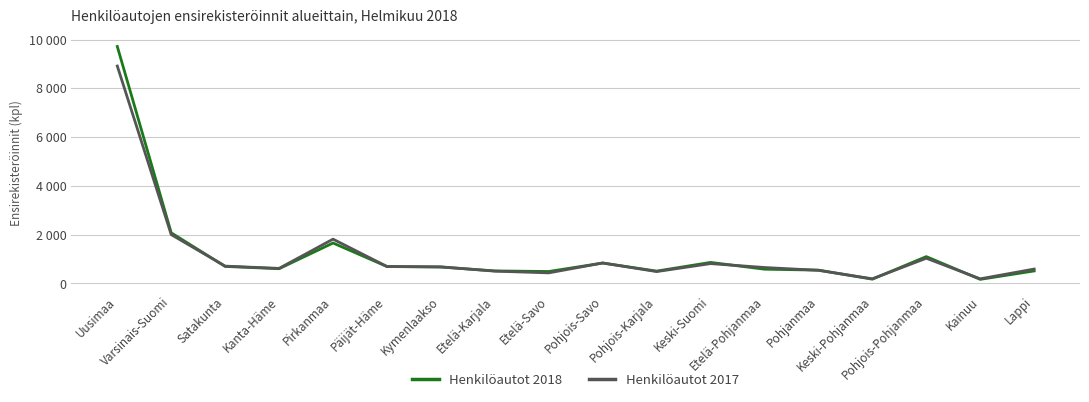

Which series changed the most between Etelä-Savo and Etelä-Pohjanmaa?

Henkilöautot 2017